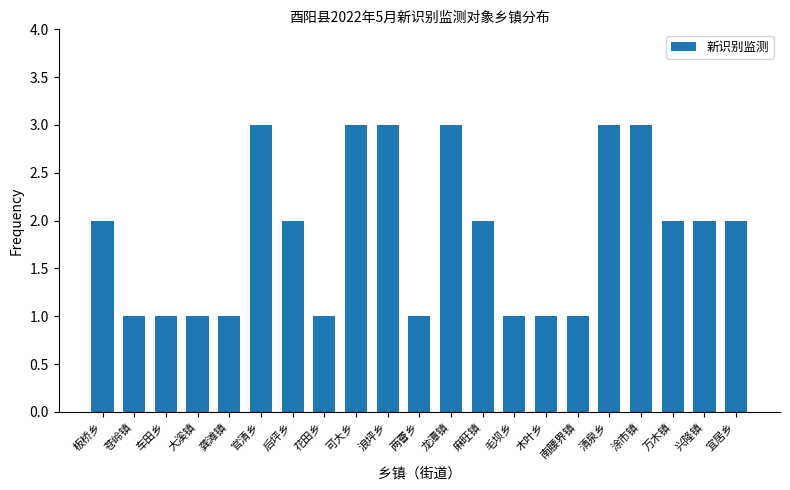

The value at 麻旺镇 is 2. True or false?

True